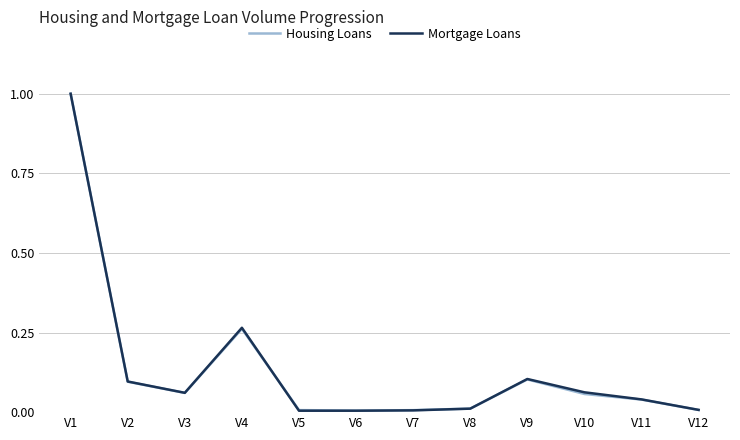

Does the chart have visible grid lines?

Yes